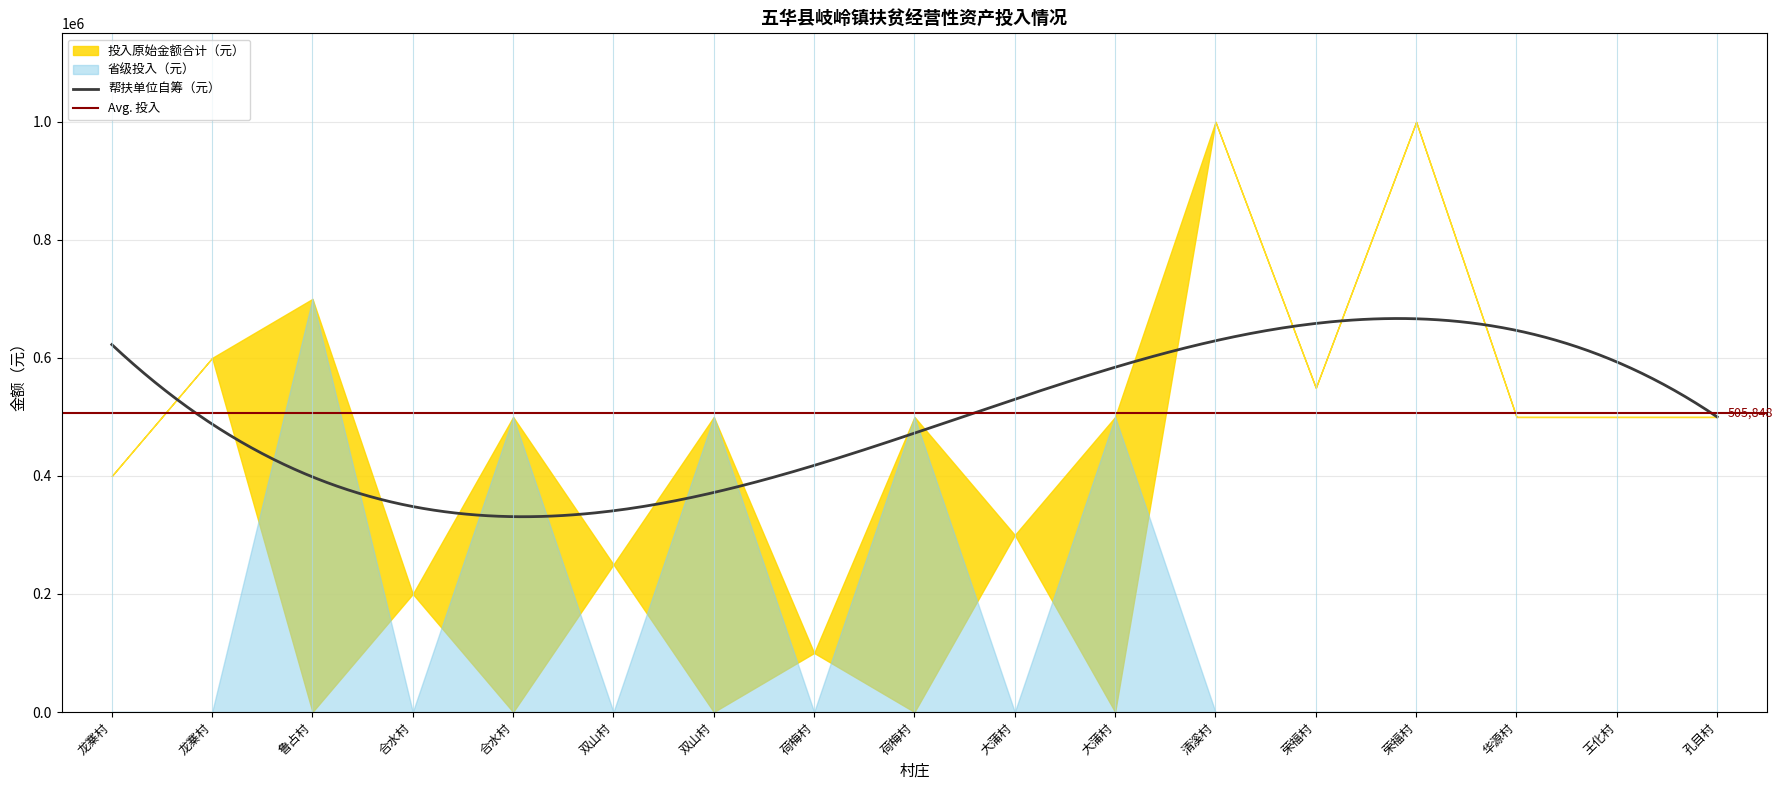

What is the minimum value for 帮扶单位自筹（元）?

330929.4